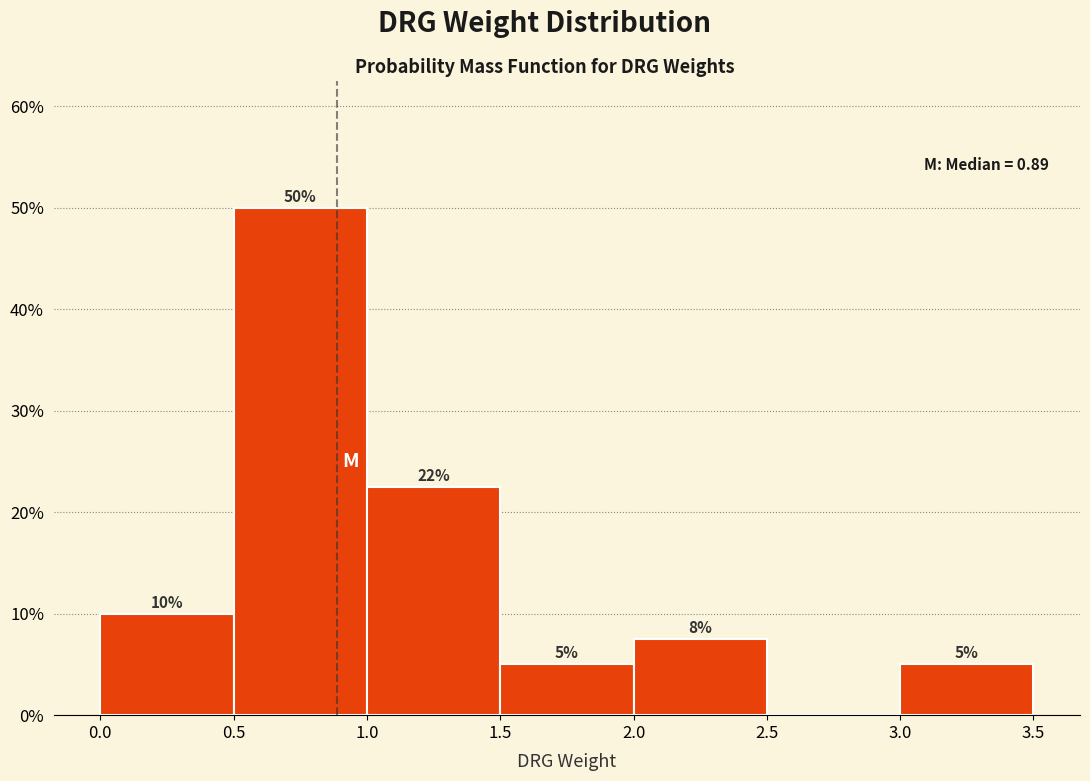

Which range on the x-axis has the tallest bar?

0.5 to 1.0